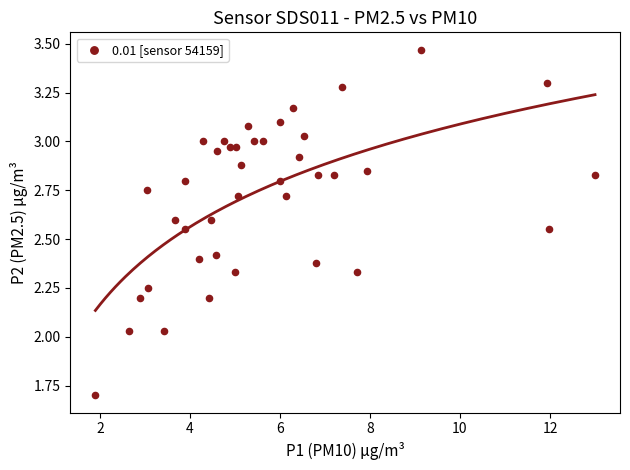

What is the range of X values (max minus min)?

11.1